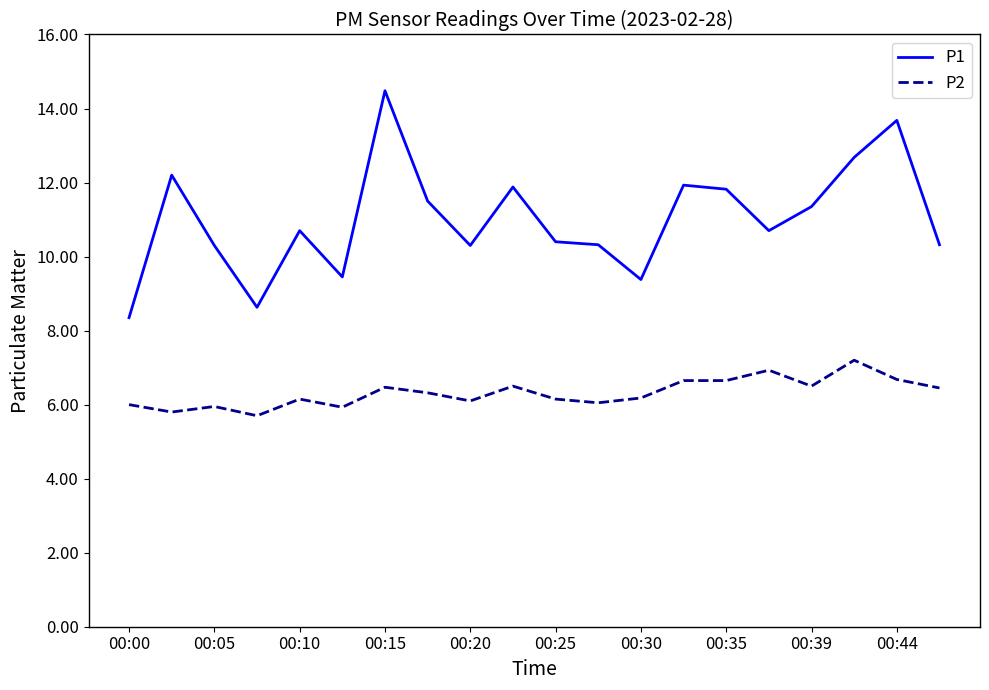

Which series has the largest range (max minus min)?

P1